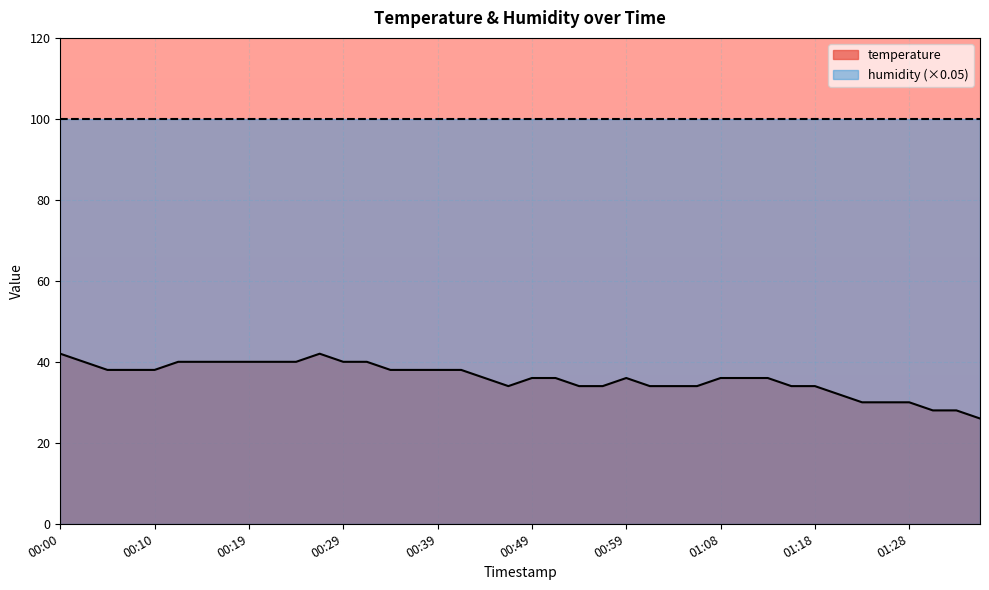

True or false: the data shows 3.0 at 00:19.

False